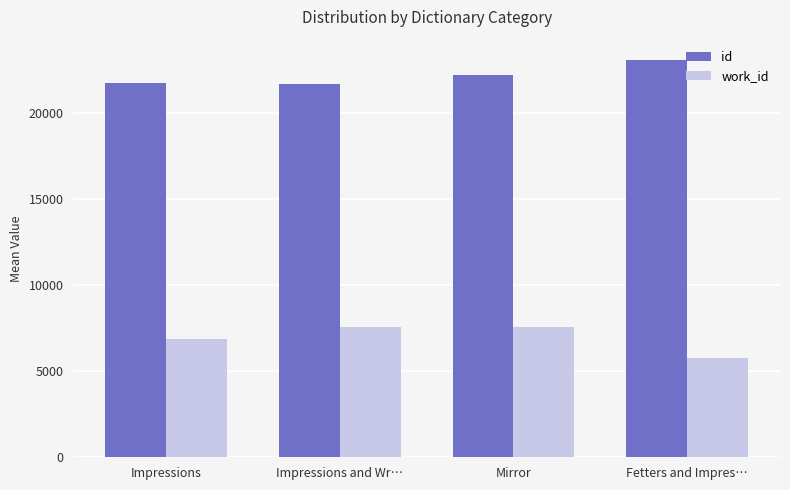

What is the difference between the second highest and minimum values in the work_id series?

1767.0